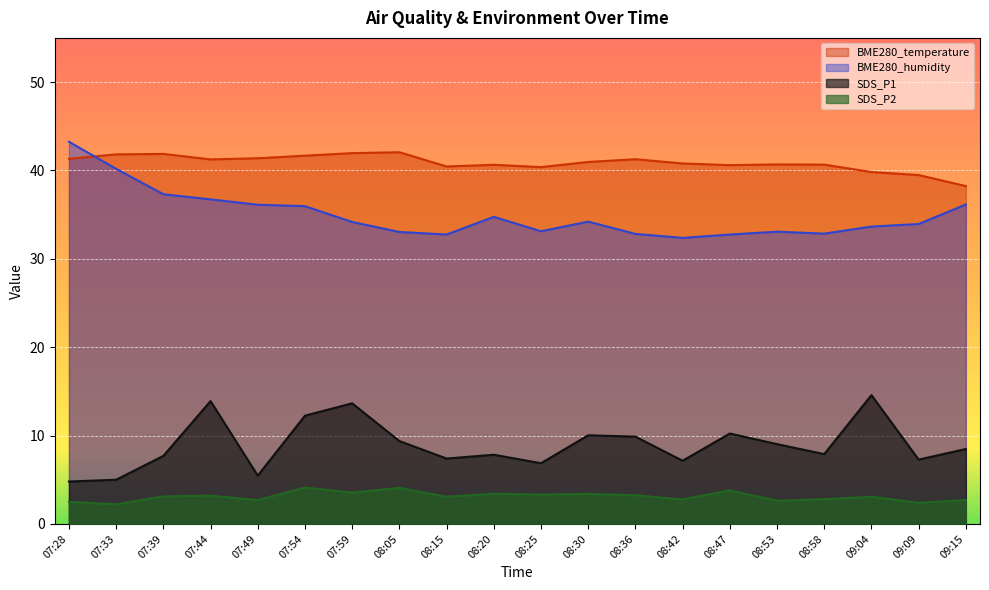

How many lines are shown in the chart?

4